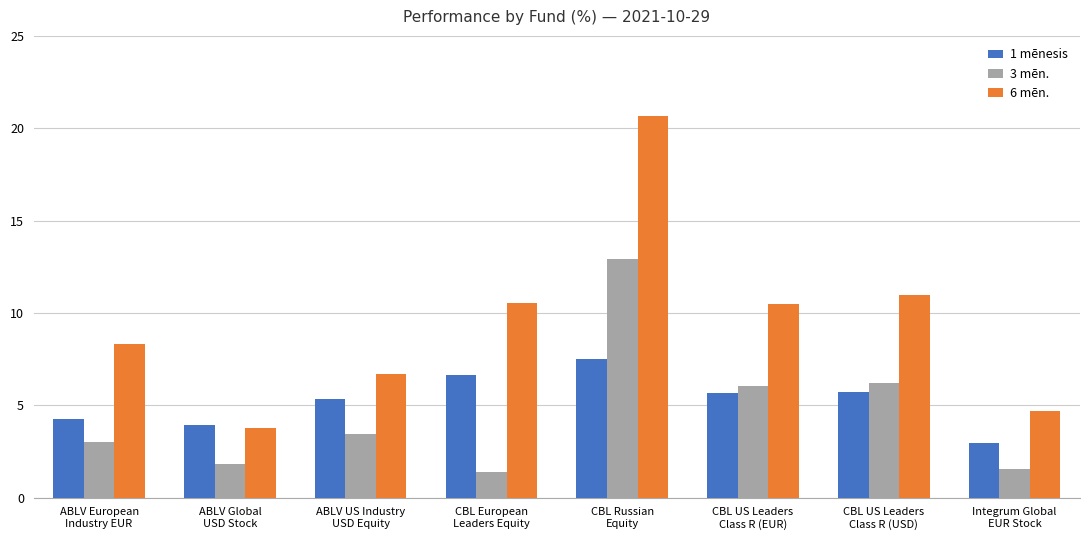

What is the minimum value shown in the chart?

1.4